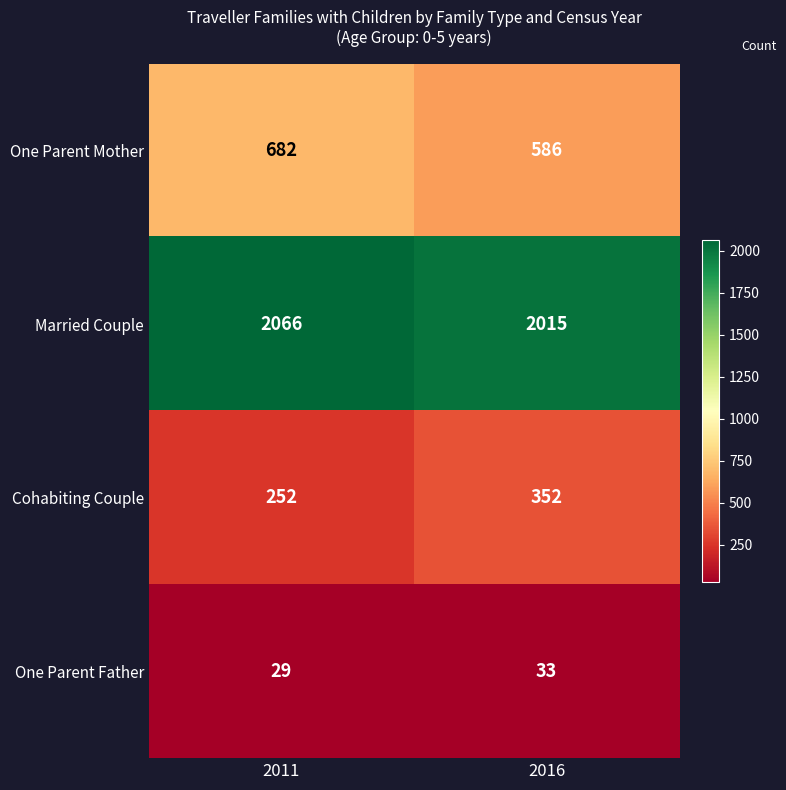

Which series has the largest total across all categories?

Married Couple